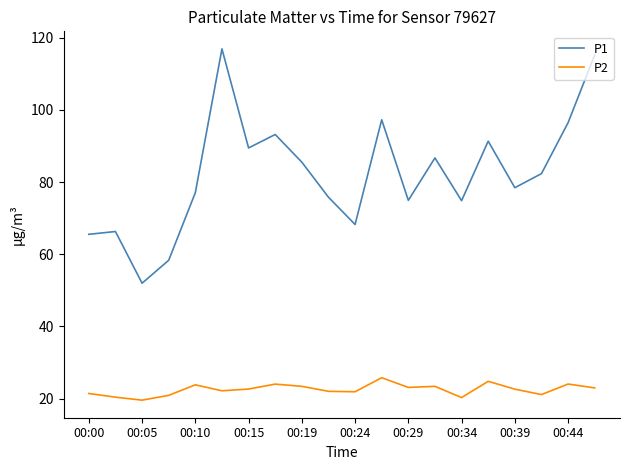

What is the minimum value shown in the chart?

19.6